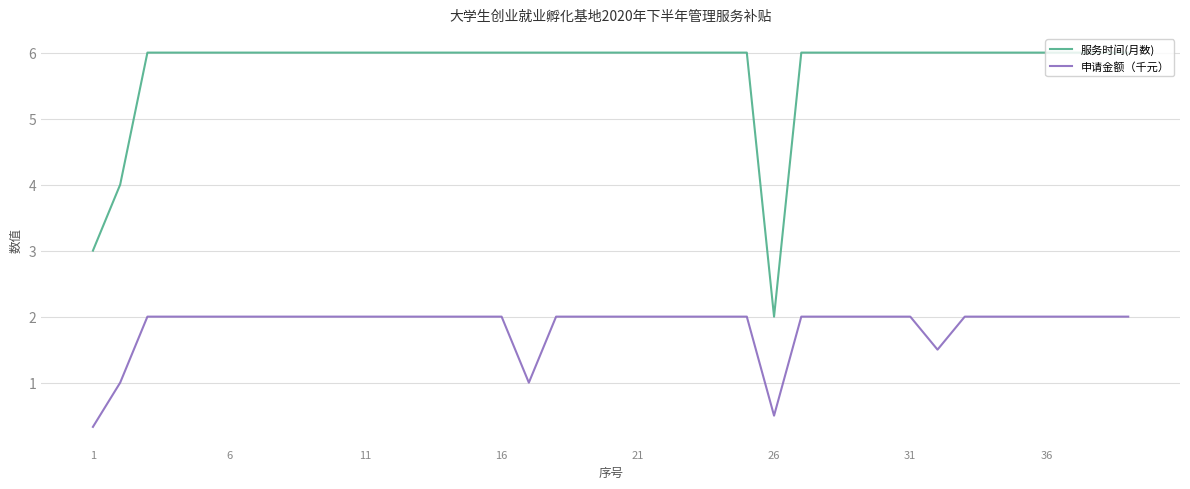

What is the difference between the maximum and minimum values in the 服务时间(月数) series?

4.0